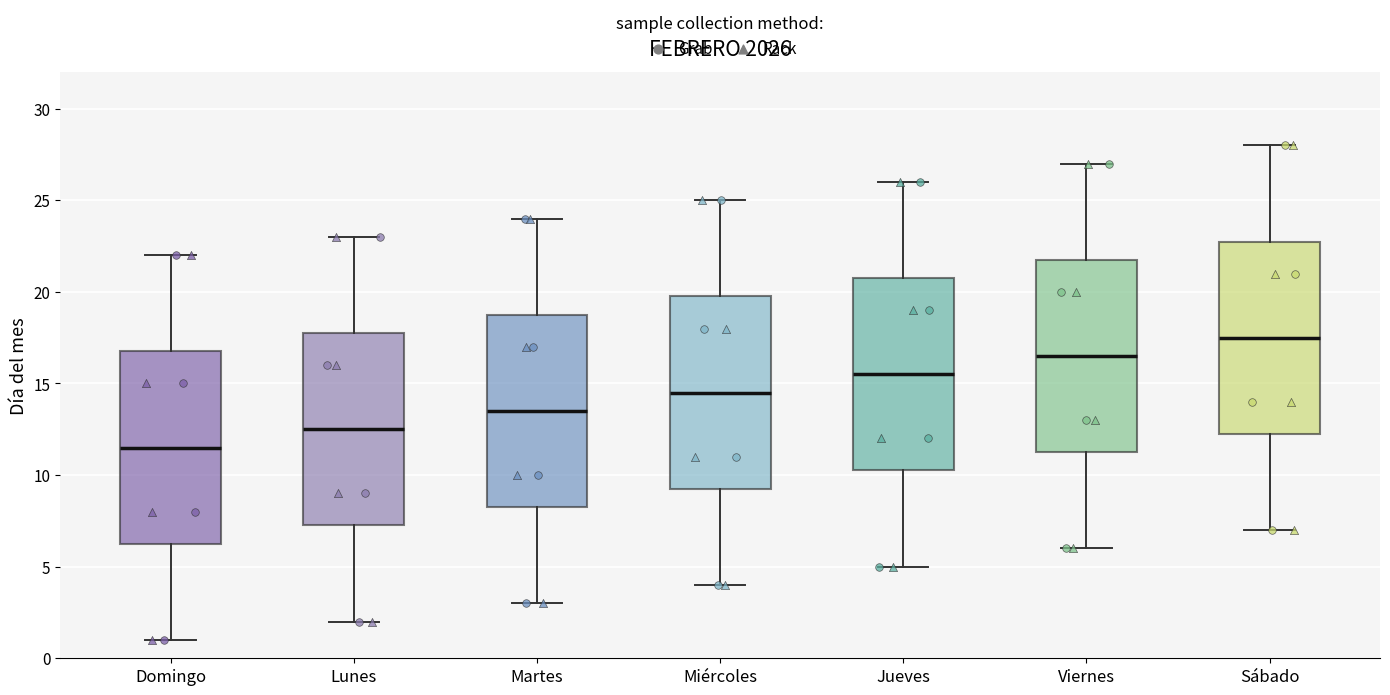

Which box's median line is the lowest?

Domingo